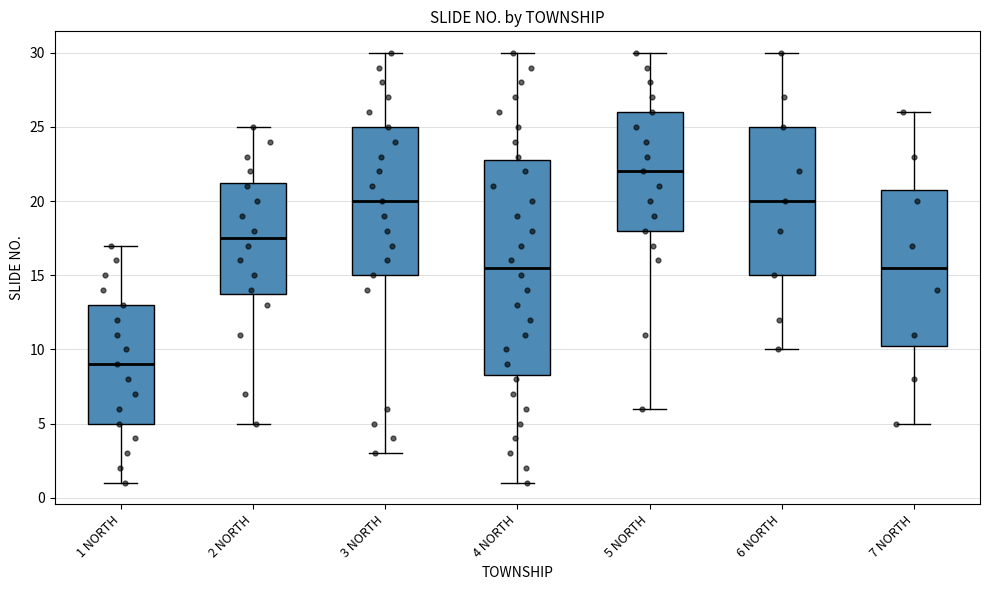

Where does the lower whisker of the box for 5 NORTH end on the y-axis? The values are not printed on the chart, so give them approximately, as read against the axis.

6.0